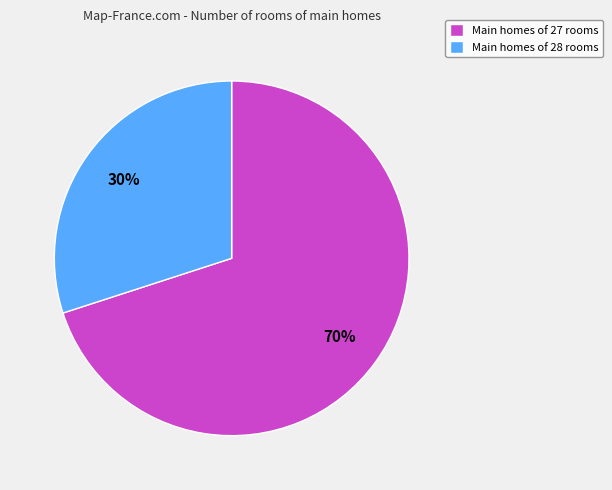

Is the sum of Main homes of 27 rooms and Main homes of 28 rooms greater than half?

Yes